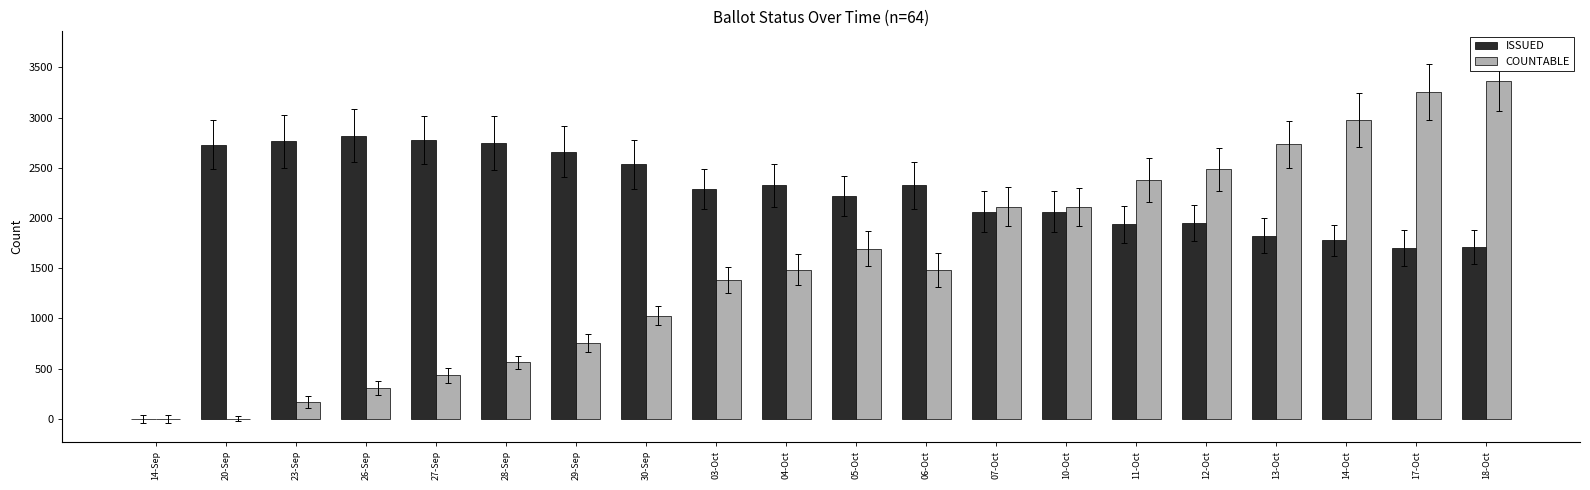

What is the greatest value displayed?

3368